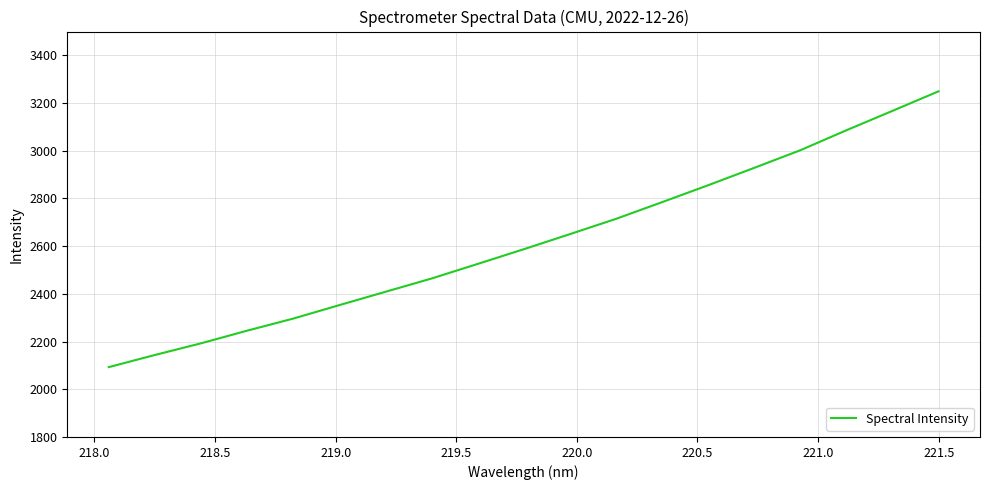

What is the maximum value shown in the chart?

3249.3